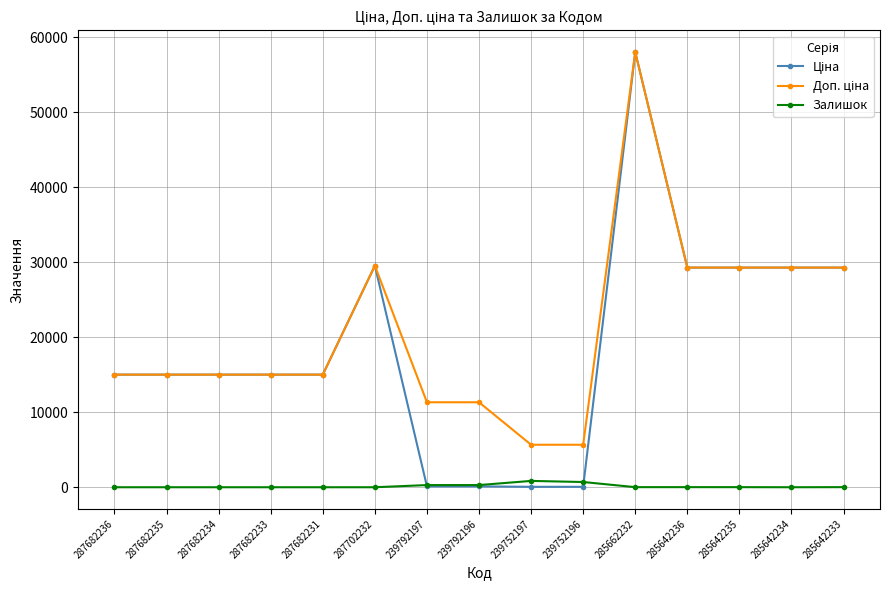

At how many categories does at least one series exceed 23338?

6